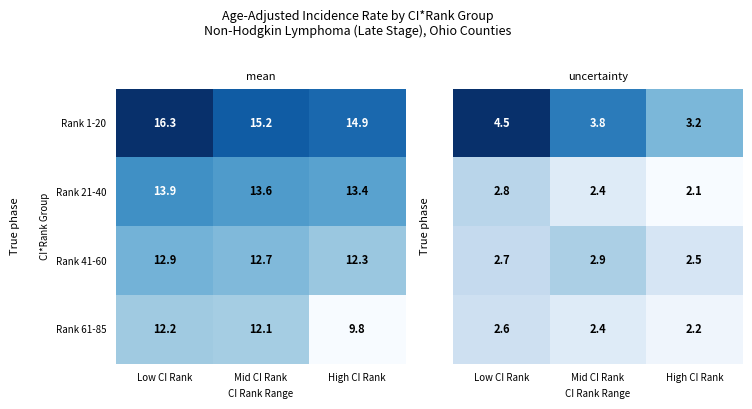

Is it true that Rank 61-85 equals 5.4 at Mid CI Rank?

False